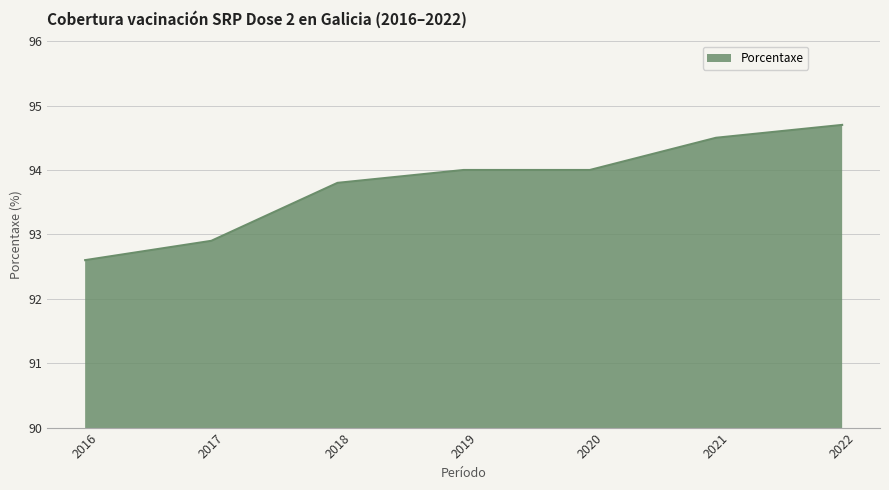

What is the difference between the maximum and minimum values?

2.1